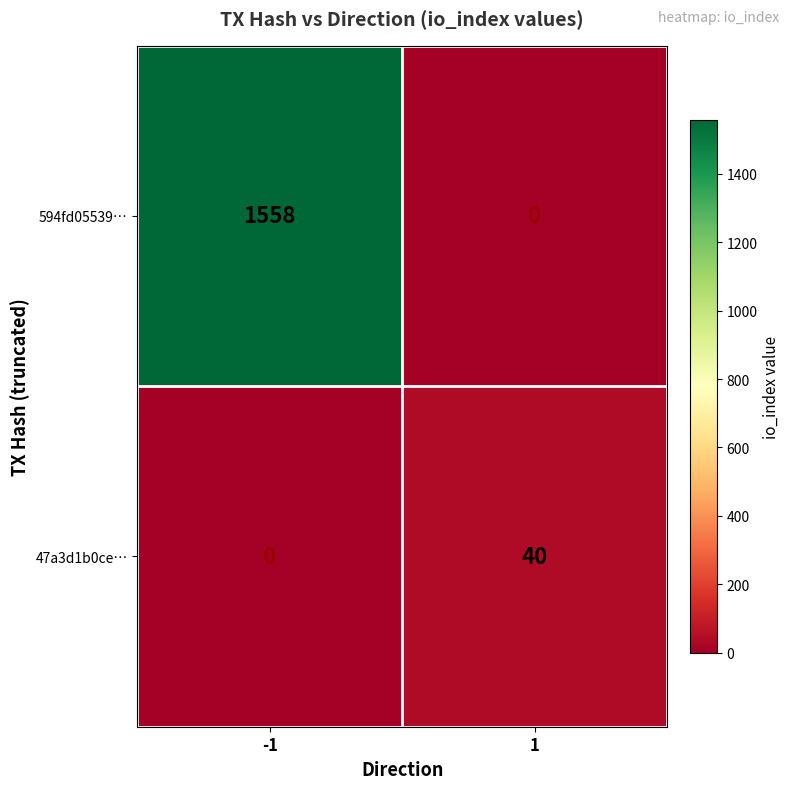

List the series in order of their peak value, highest first.

594fd05539…, 47a3d1b0ce…